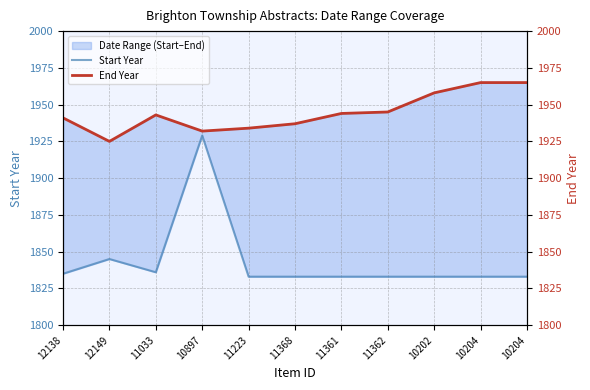

Reading right to left, what are all the values shown in this chart?

Start Year: 1833	1833	1833	1833	1833	1833	1833	1929	1836	1845	1835
End Year: 1965	1965	1958	1945	1944	1937	1934	1932	1943	1925	1941